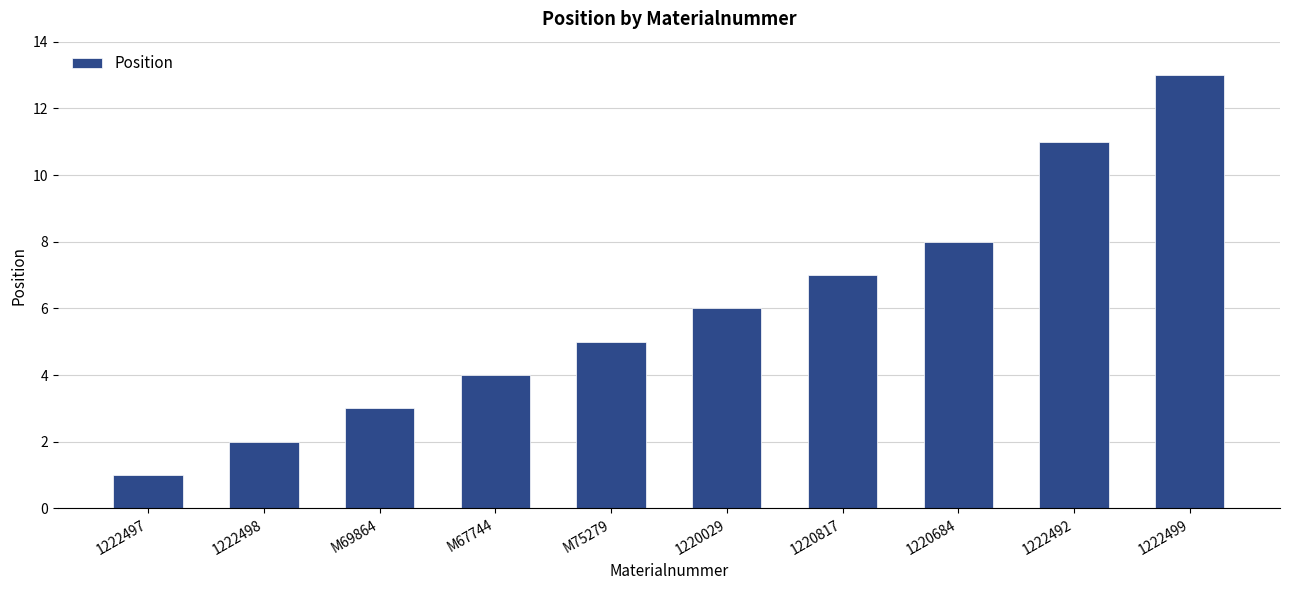

What is the minimum value shown in the chart?

1